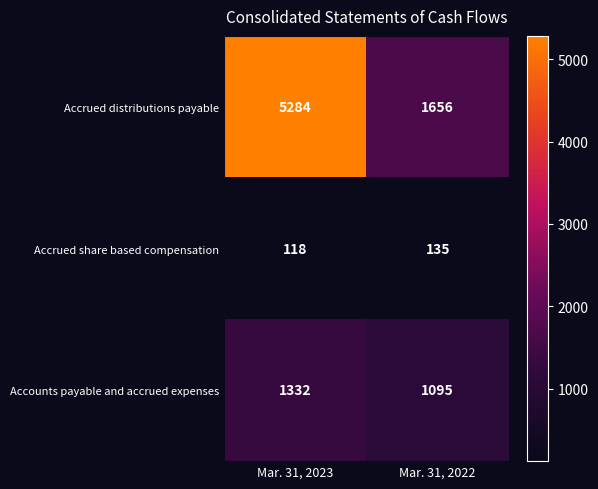

List the series in order of their overall mean, lowest first.

Accrued share based compensation, Accounts payable and accrued expenses, Accrued distributions payable